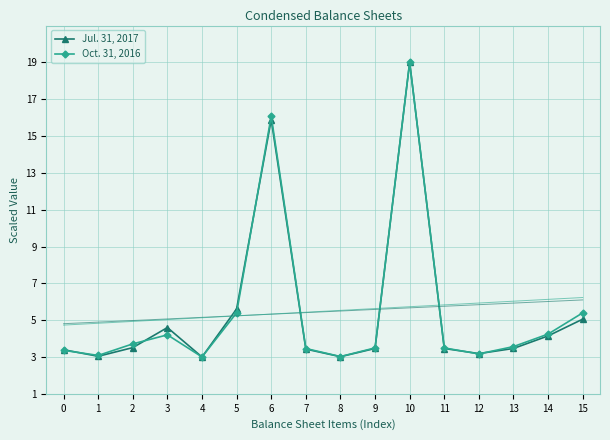

Which category has the highest value in the Oct. 31, 2016 series?

10